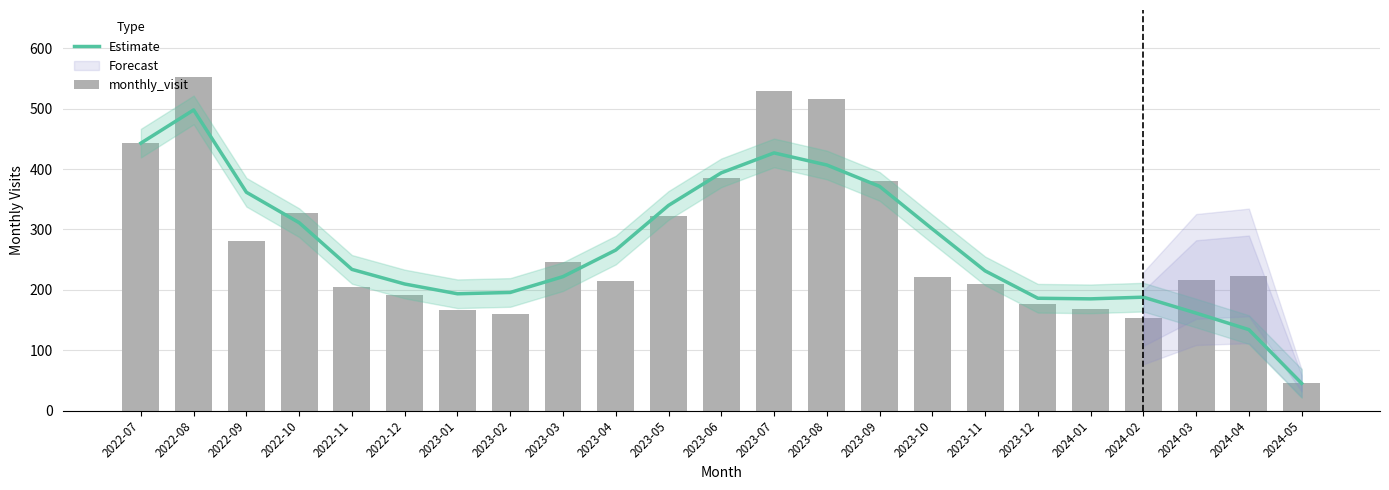

What position from the left is 2023-05?

11